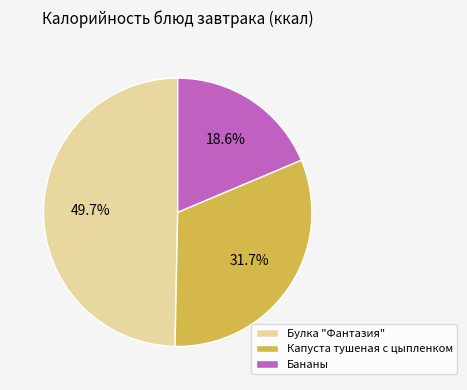

To the nearest percent, what is the difference between the largest and smallest slice percentages?

31%